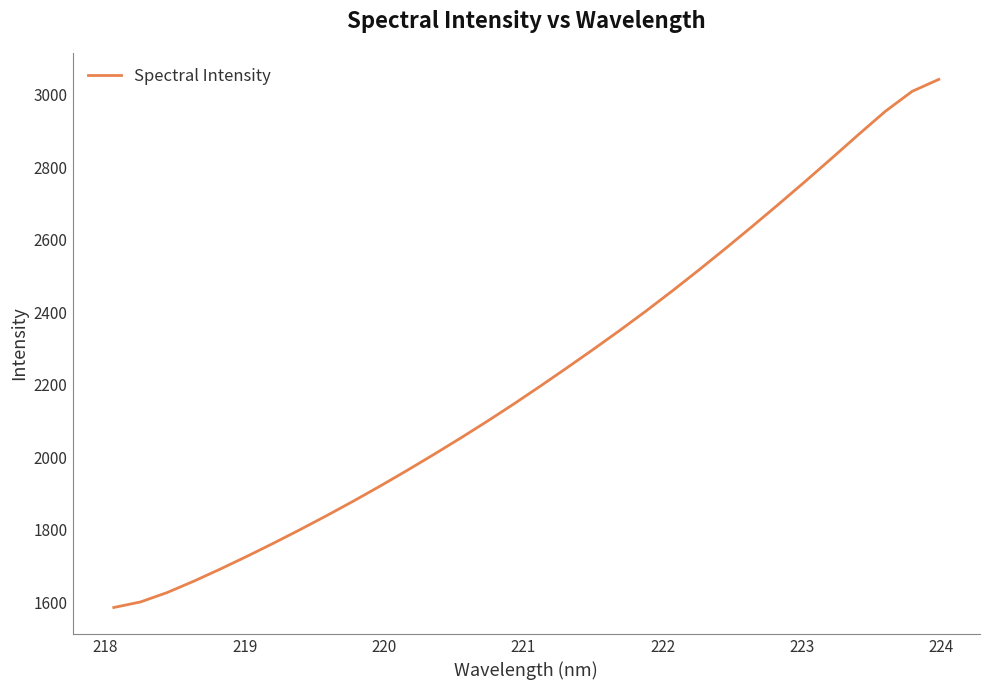

True or false: the data has more than 0 interior local peaks.

False